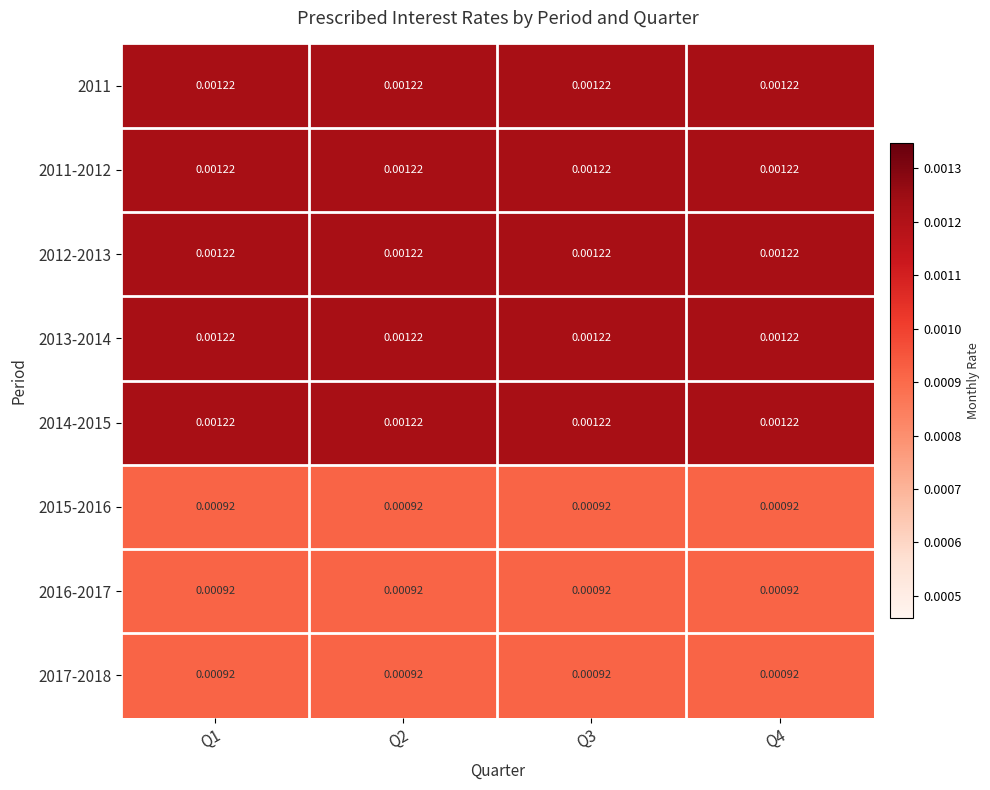

At how many categories does at least one series exceed 0?

4